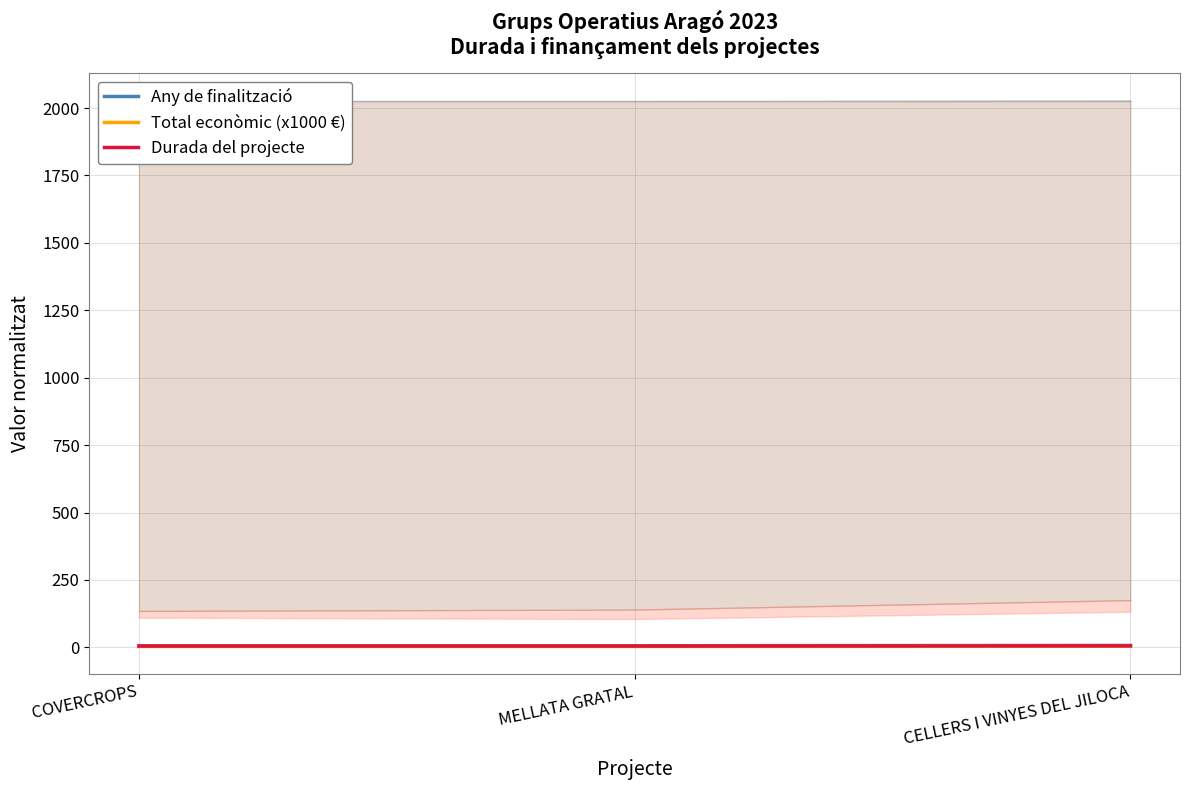

True or false: Total econòmic (x1000 €) has a value of 3.2 at COVERCROPS.

True